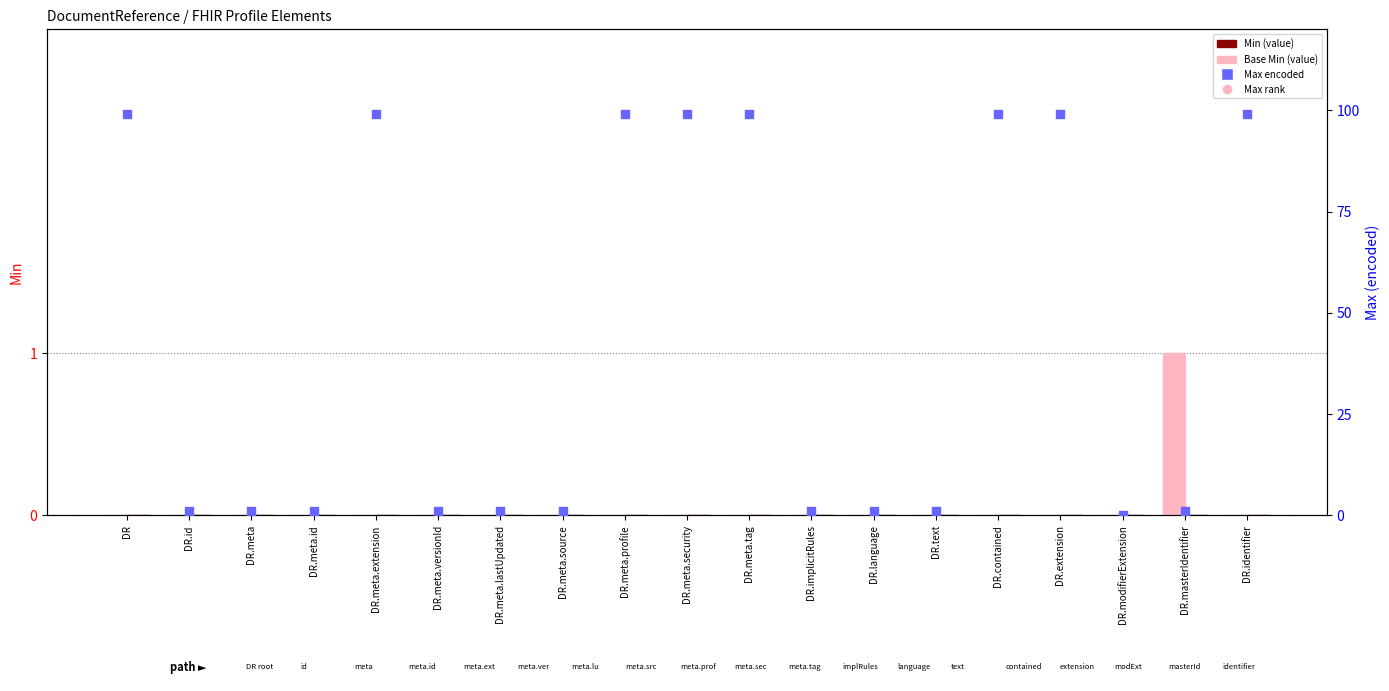

At how many categories does at least one series exceed 22?

8